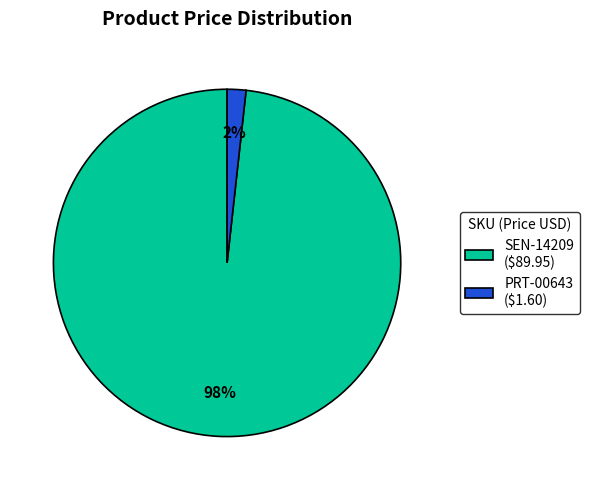

To the nearest percent, what is the average slice percentage?

50%